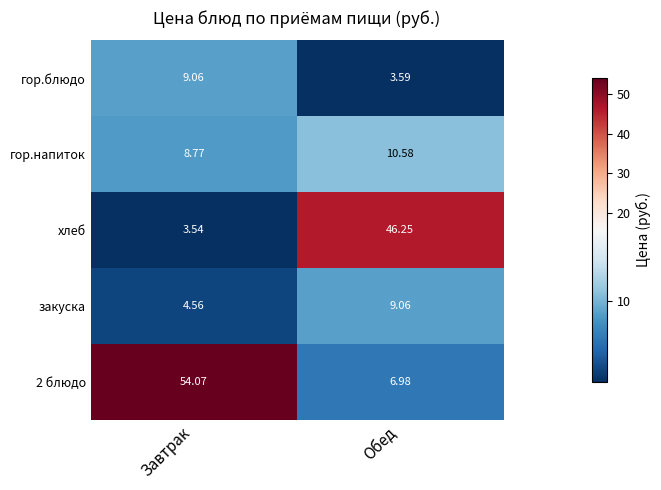

At which label does 2 блюдо reach its minimum?

Обед